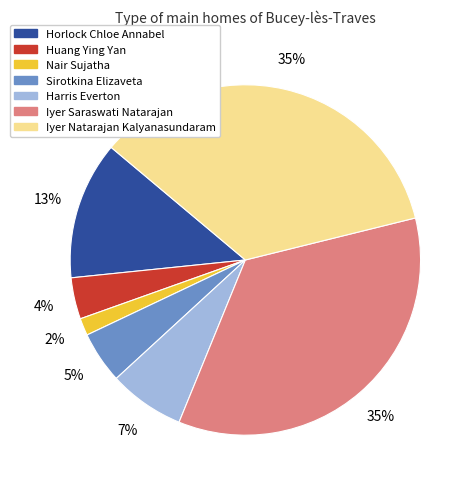

Is the sum of Harris Everton and Iyer Natarajan Kalyanasundaram greater than half?

No